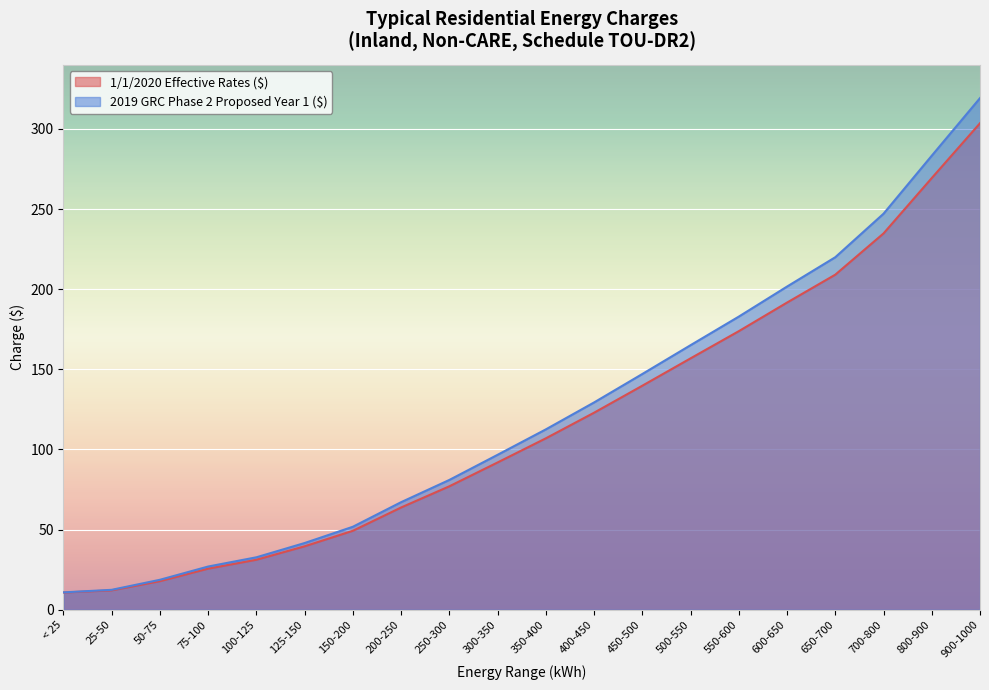

The 2019 GRC Phase 2 Proposed Year 1 ($) series shows 18.7 at 50-75. True or false?

True